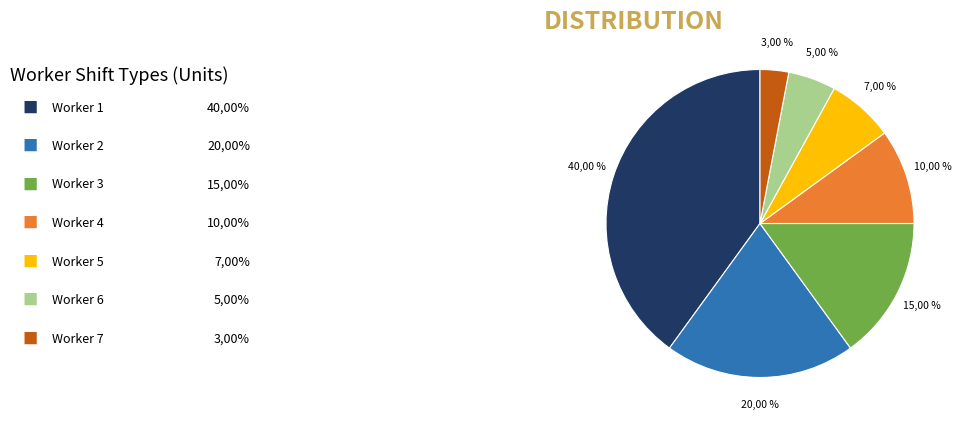

What is the ratio of the value at 3 to the value at 7?

5.0